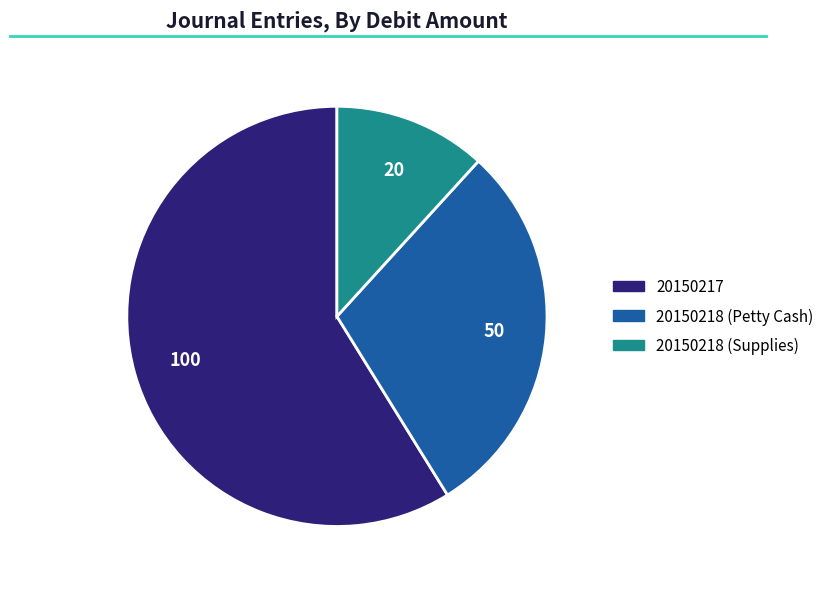

Which slice represents more than half of the pie?

20150217